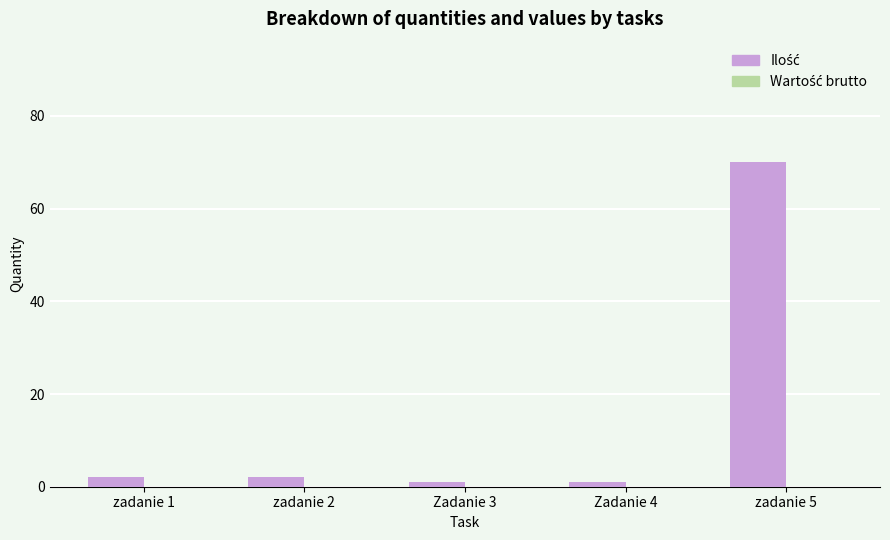

Reading left to right, extract all data points from this chart.

zadanie 1=2	zadanie 2=2	Zadanie 3=1	Zadanie 4=1	zadanie 5=70